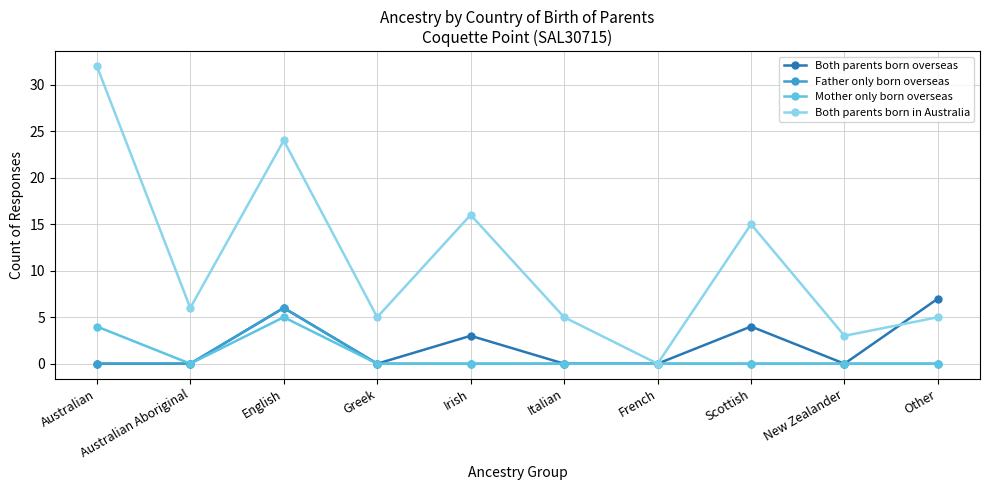

Which series changed the most between French and Other?

Both parents born overseas